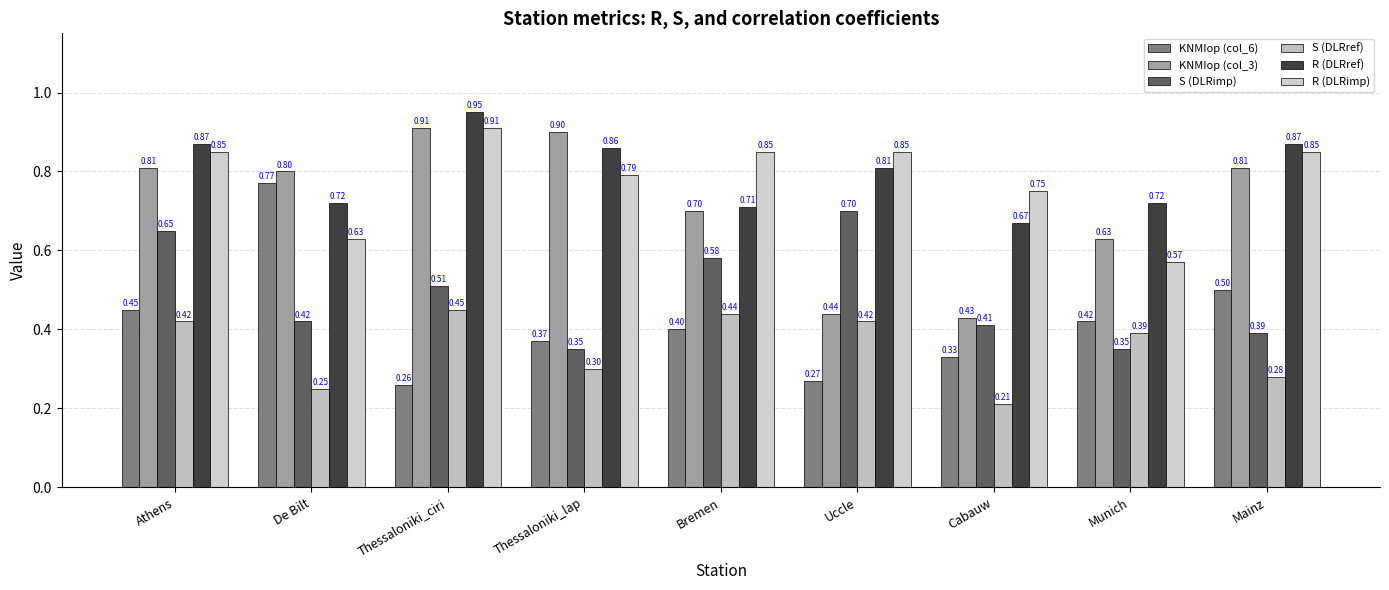

How many data points does each series have?

9